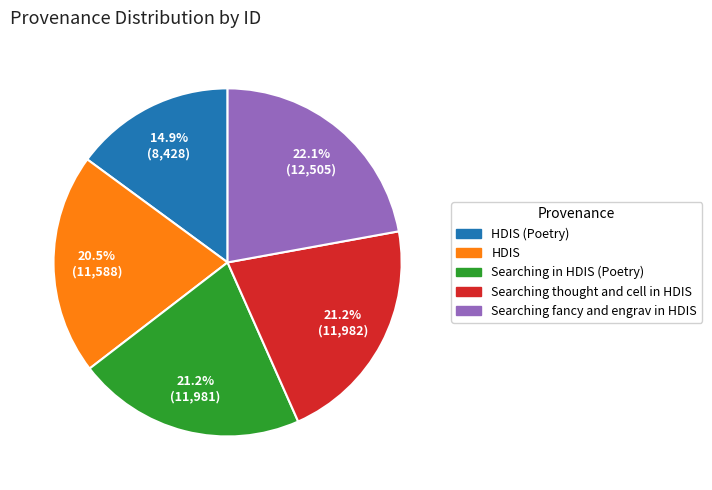

Is there a majority slice in this chart?

No